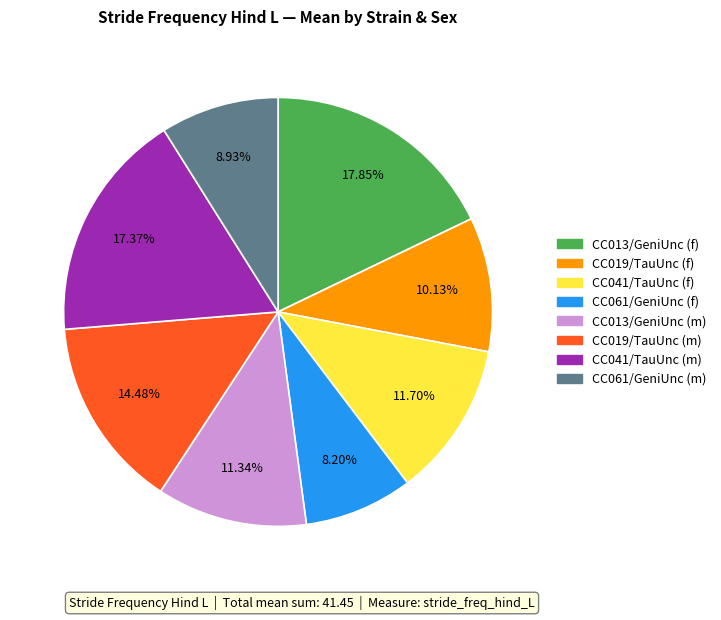

Is there a majority slice in this chart?

No